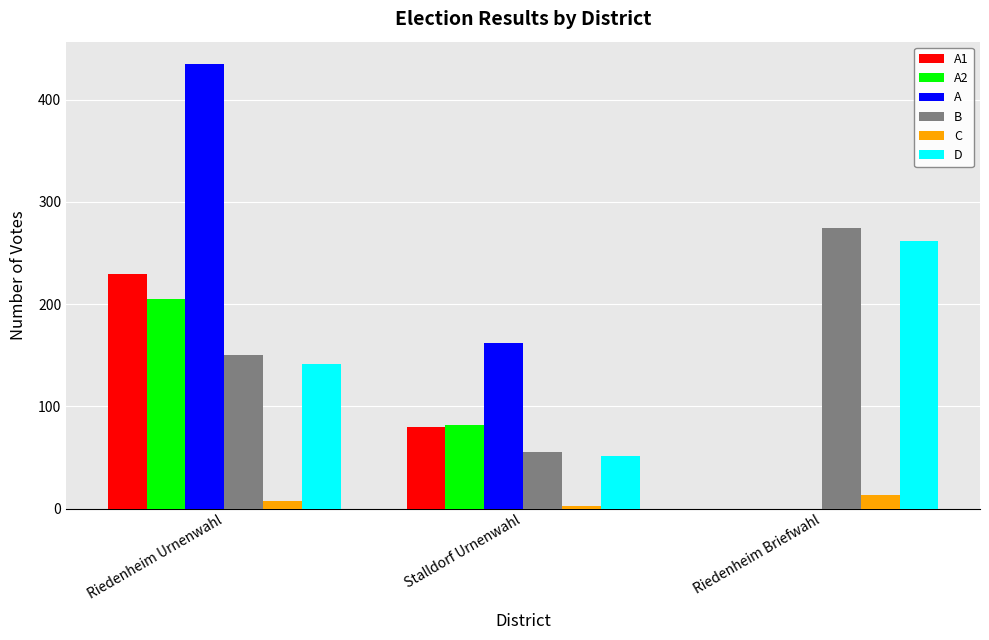

Which series changed the most between Riedenheim Urnenwahl and Stalldorf Urnenwahl?

A